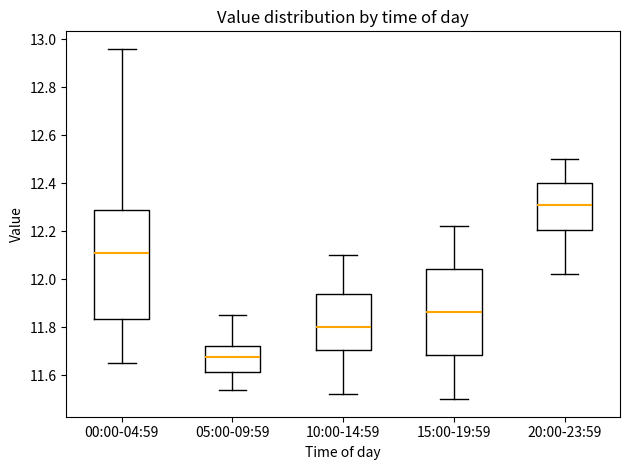

Which box has the lowest median line?

05:00-09:59